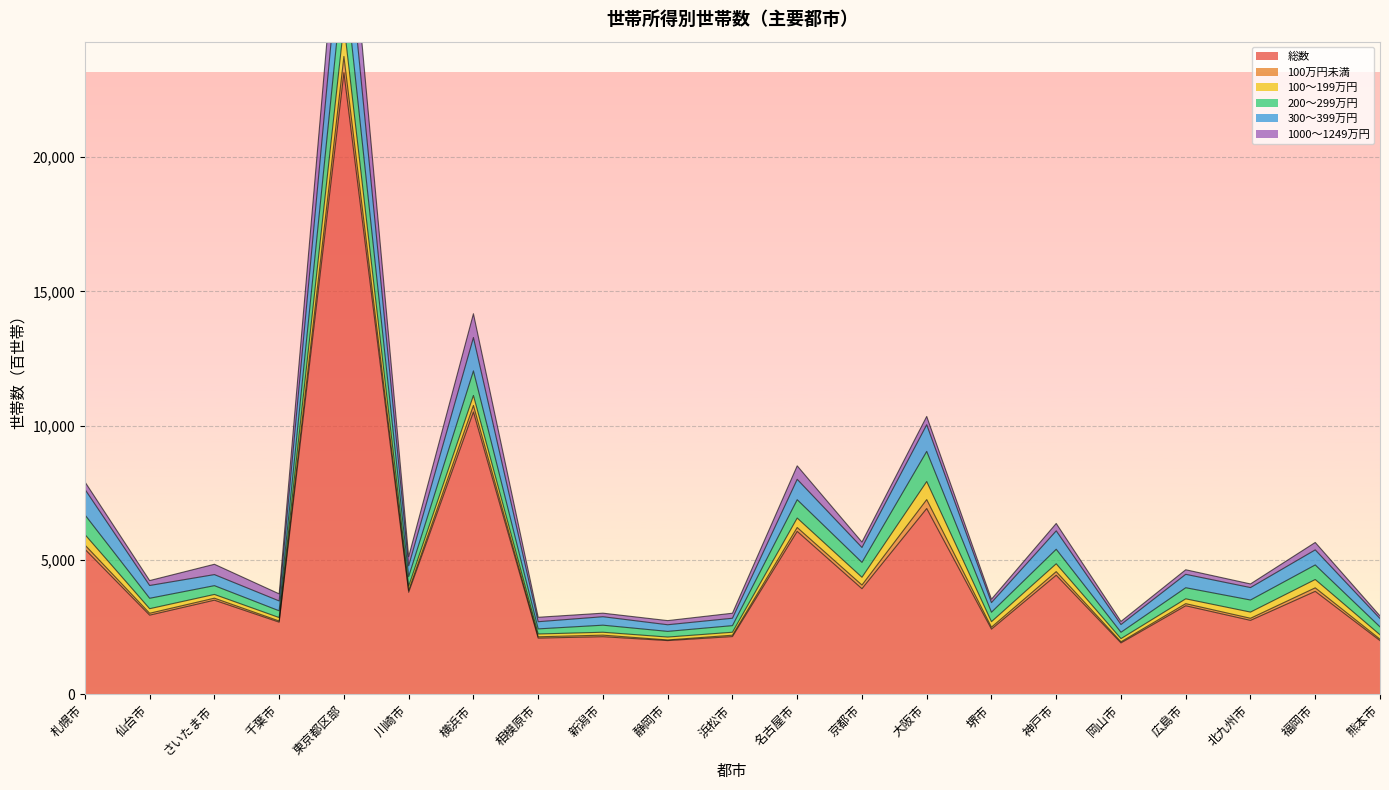

What is the maximum value for 200～299万円?

2006